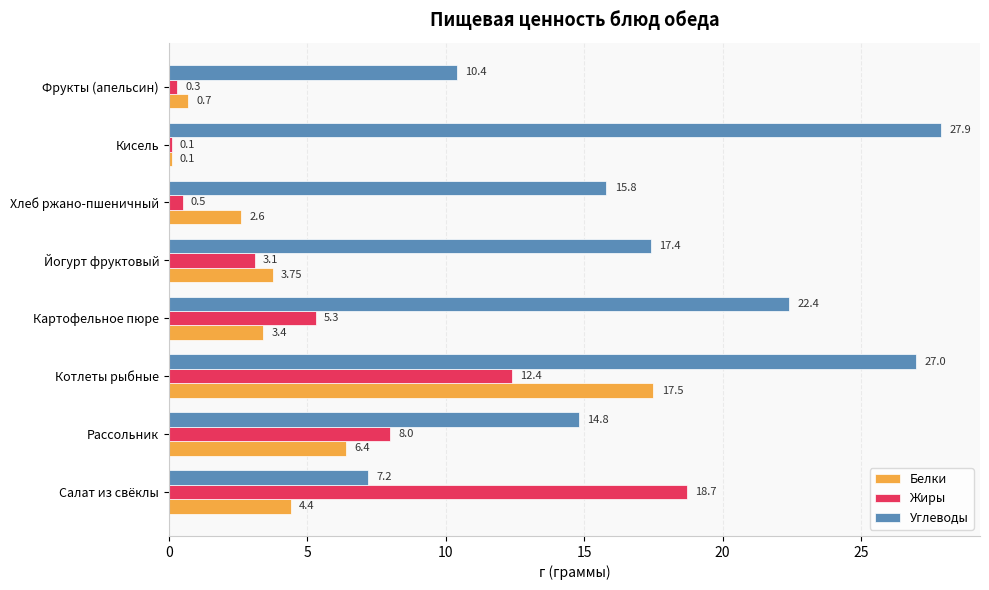

At which category does the chart reach its minimum across all series?

Кисель